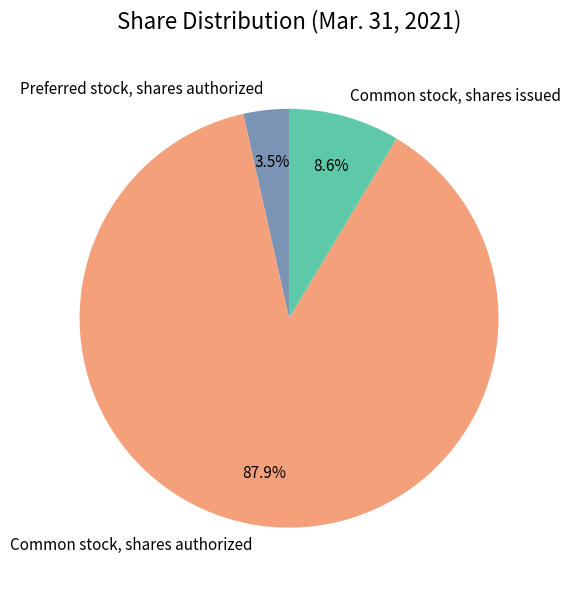

The Common stock, shares authorized slice represents 79% of the pie. True or false?

False